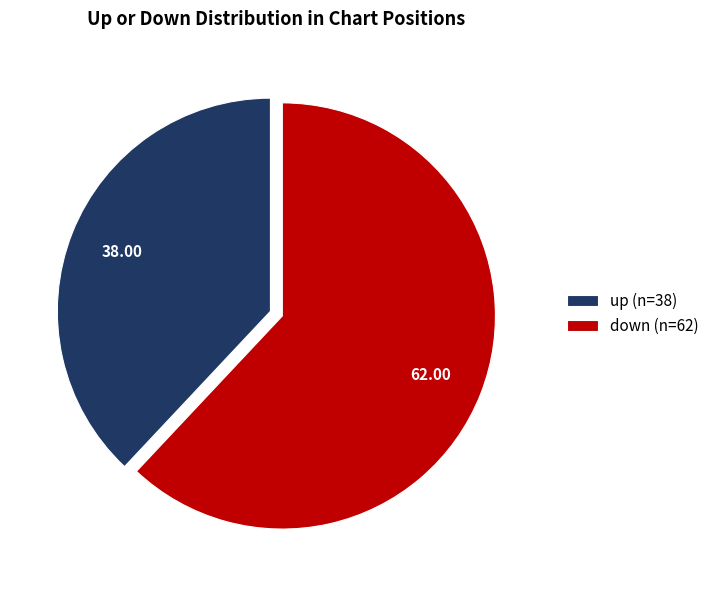

How many slices are in this pie chart?

2